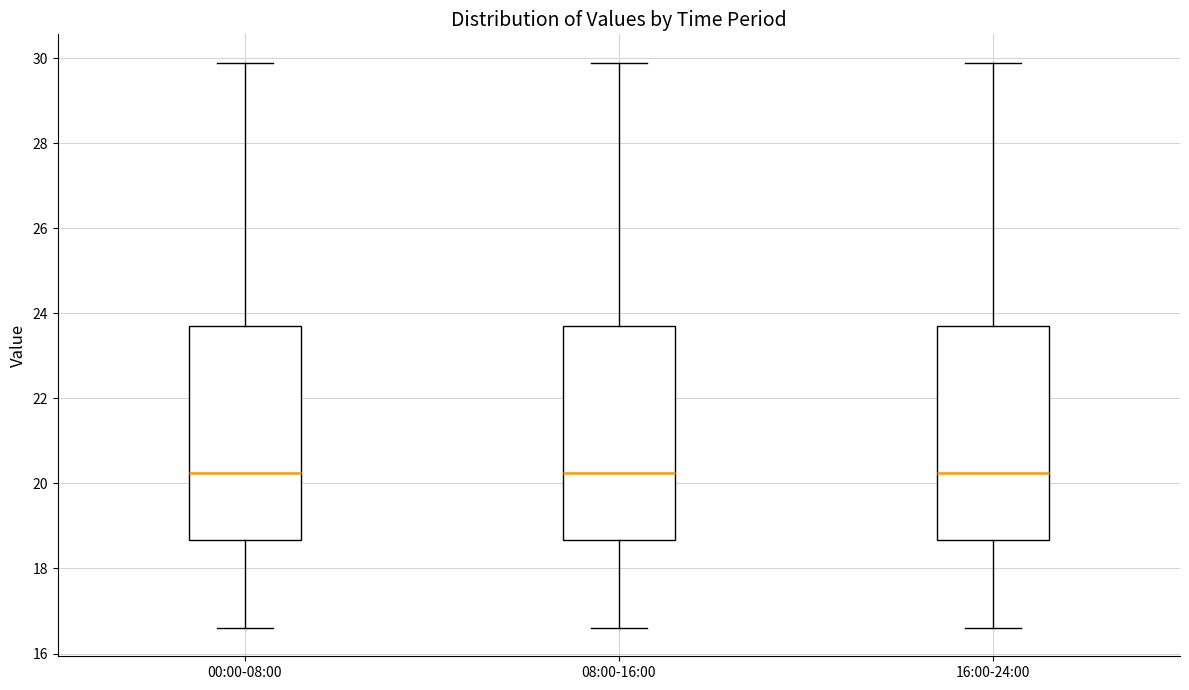

Reading left to right, transcribe this box plot: for each box, give where its median line is, the range the box spans, and where its two whiskers end, as read against the y-axis. The values are not printed on the chart, so give them approximately, as read against the axis.

00:00-08:00: median 20.2, box 18.6 to 23.8, whiskers 16.6 to 30.0
08:00-16:00: median 20.2, box 18.6 to 23.8, whiskers 16.6 to 30.0
16:00-24:00: median 20.2, box 18.6 to 23.8, whiskers 16.6 to 30.0